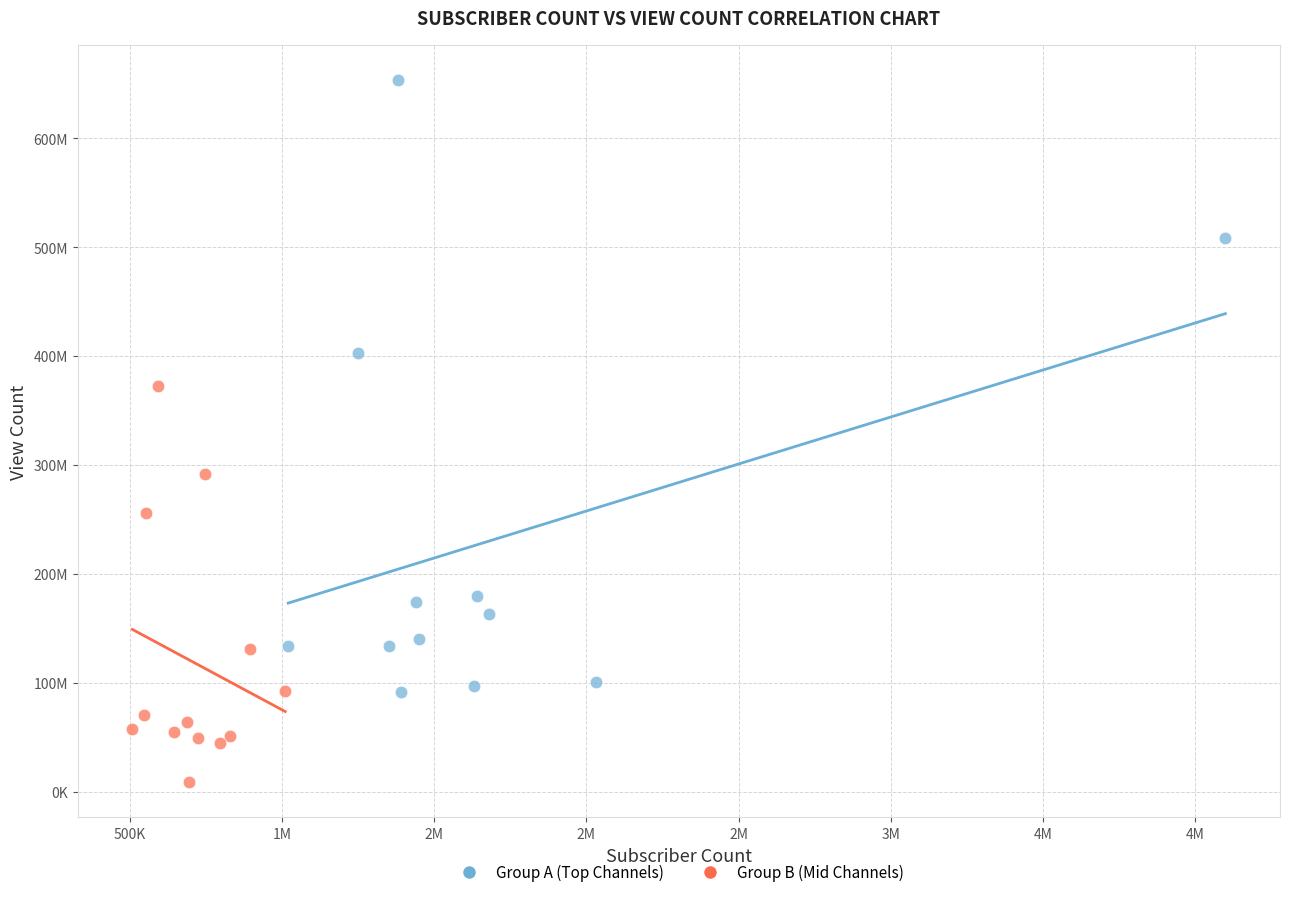

Which series contains the lowest Y value?

Group B (Mid Channels)